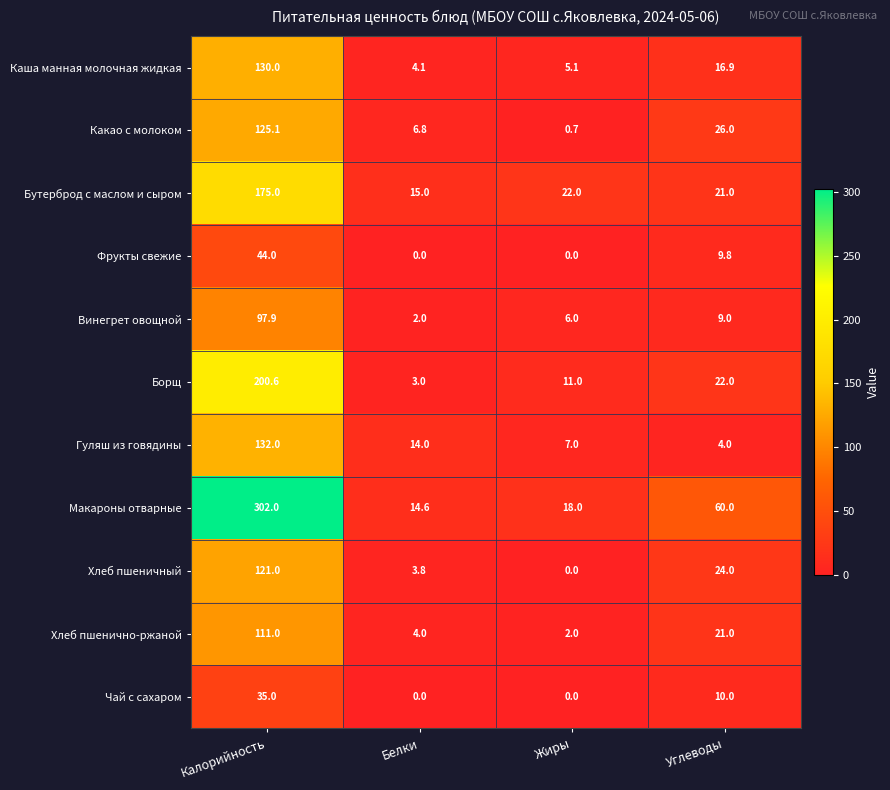

Which series has the largest total across all categories?

Макароны отварные